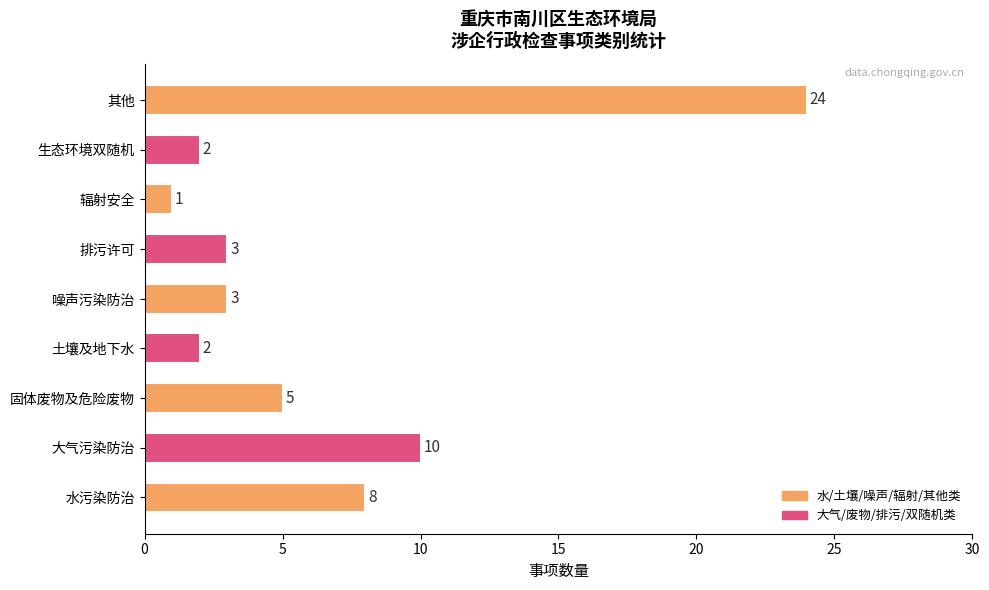

Which category has the lowest value across all series?

辐射安全